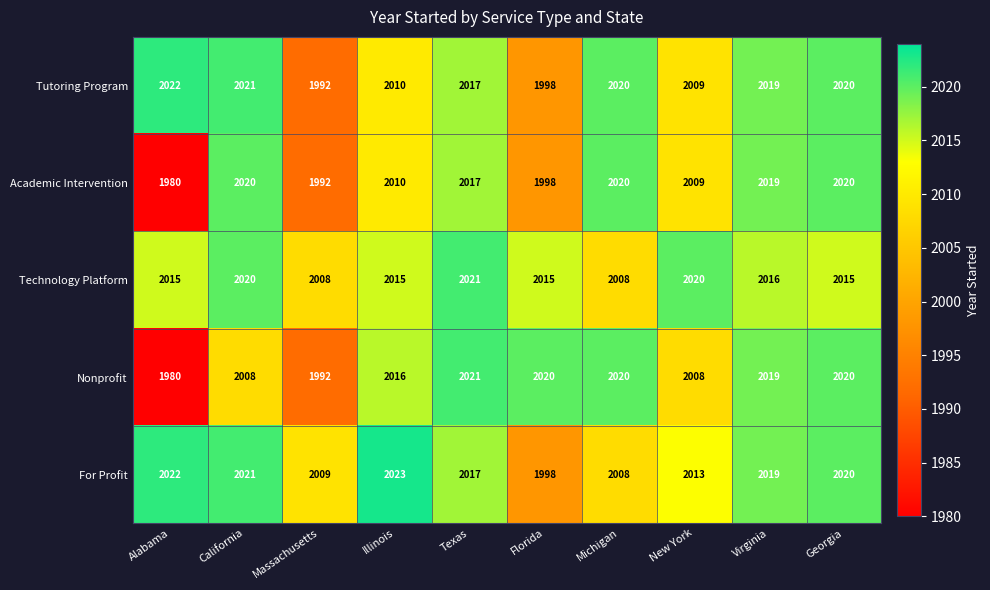

At which label does Nonprofit first exceed 2019?

Texas